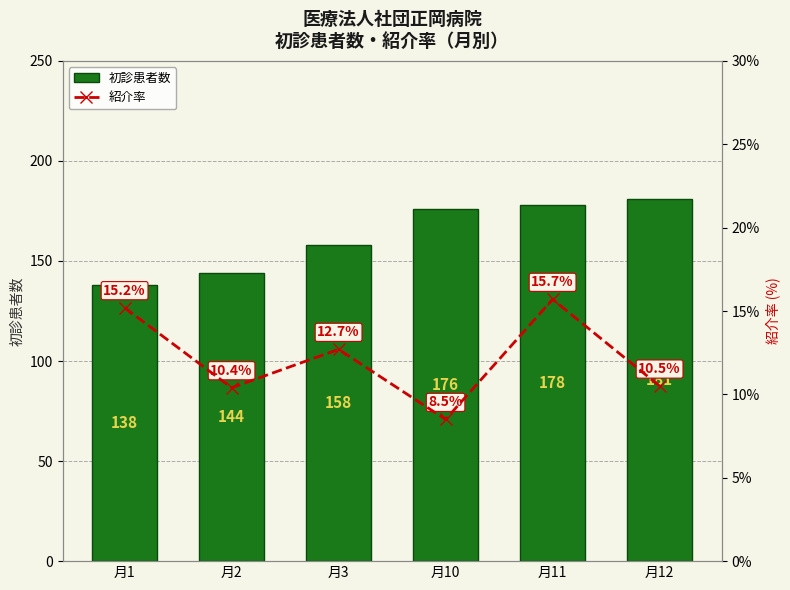

Where is 初診患者数 nearest to the value 159?

月3